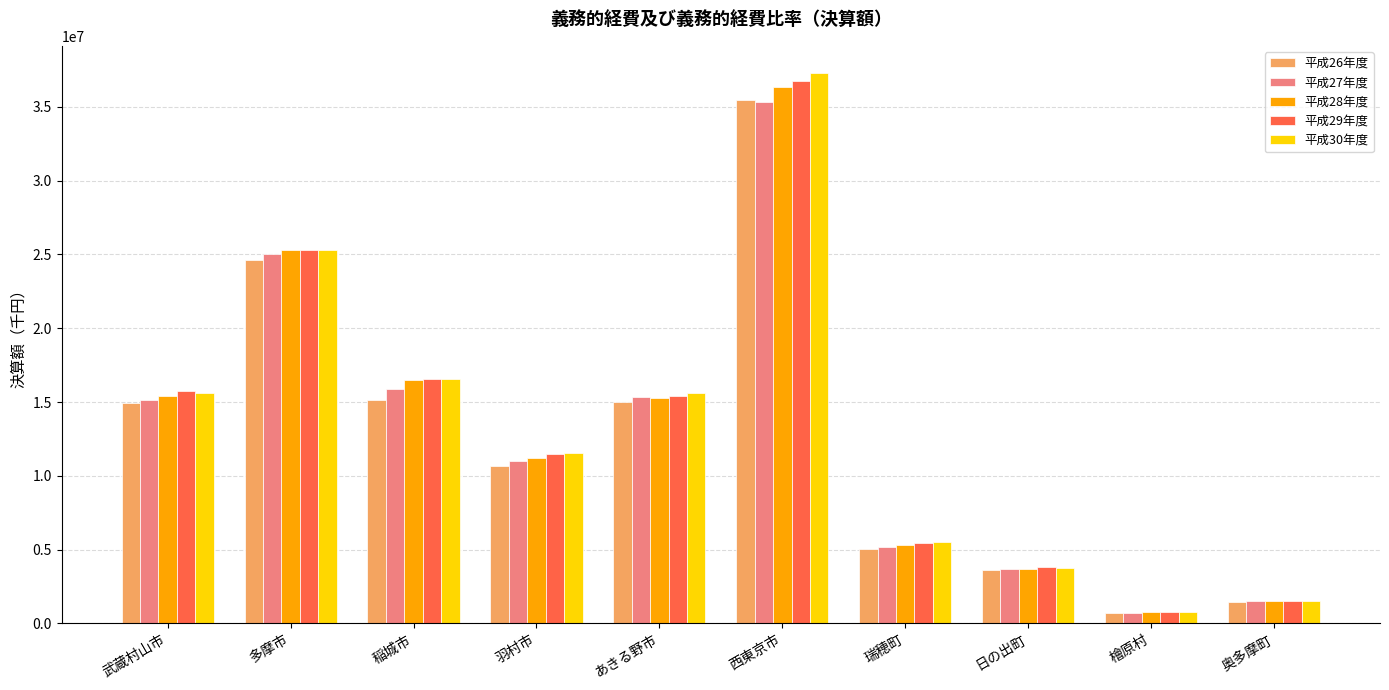

At how many categories does at least one series exceed 8754777?

6